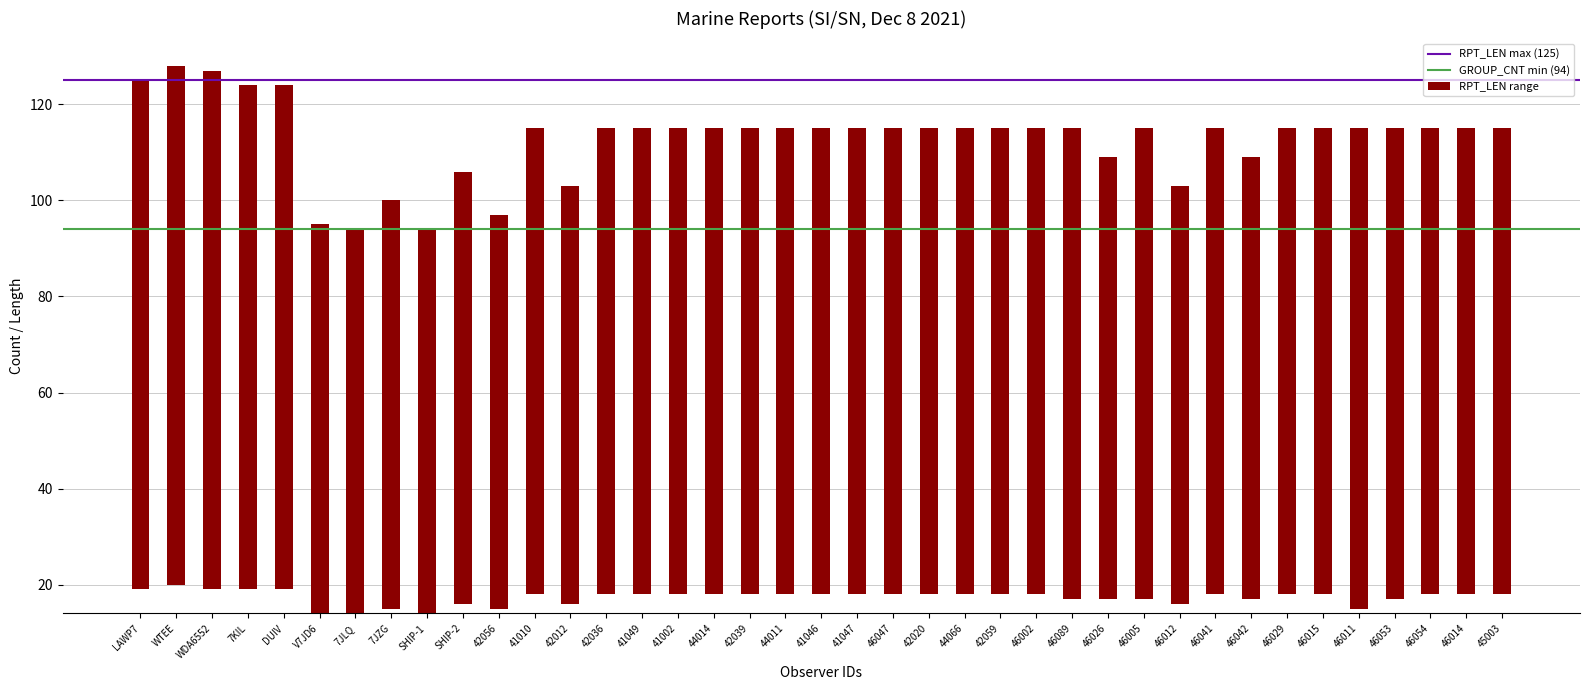

Reading left to right, what are all the values shown in this chart?

LAWP7=106	WTEE=108	WDA6552=108	7KIL=105	DUIV=105	V7JD6=81	7JLQ=80	7JZG=85	SHIP-1=80	SHIP-2=90	42056=82	41010=97	42012=87	42036=97	41049=97	41002=97	44014=97	42039=97	44011=97	41046=97	41047=97	46047=97	42020=97	44066=97	42059=97	46002=97	46089=98	46026=92	46005=98	46012=87	46041=97	46042=92	46029=97	46015=97	46011=100	46053=98	46054=97	46014=97	45003=97